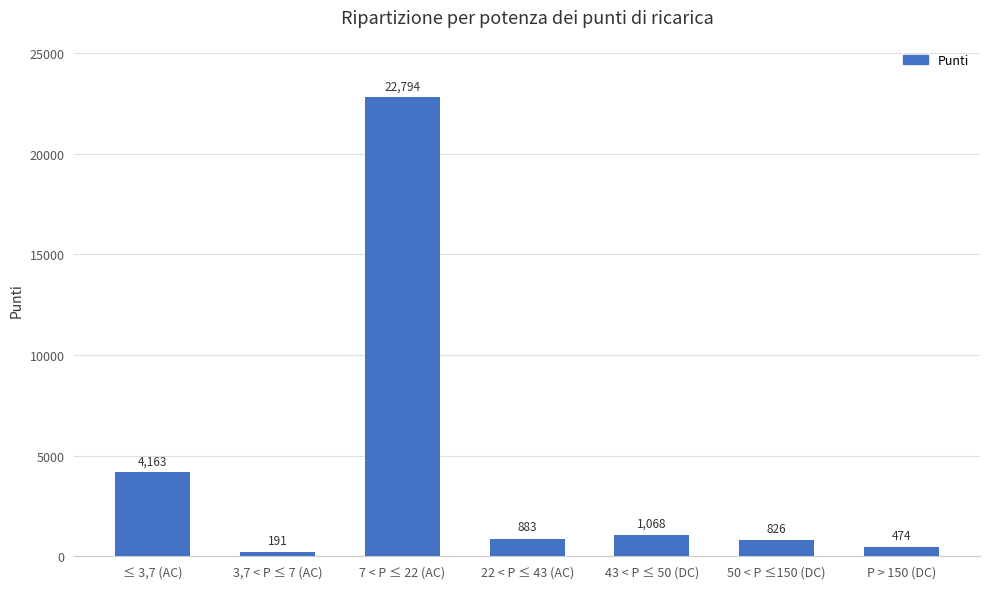

How many data points does each series have?

7